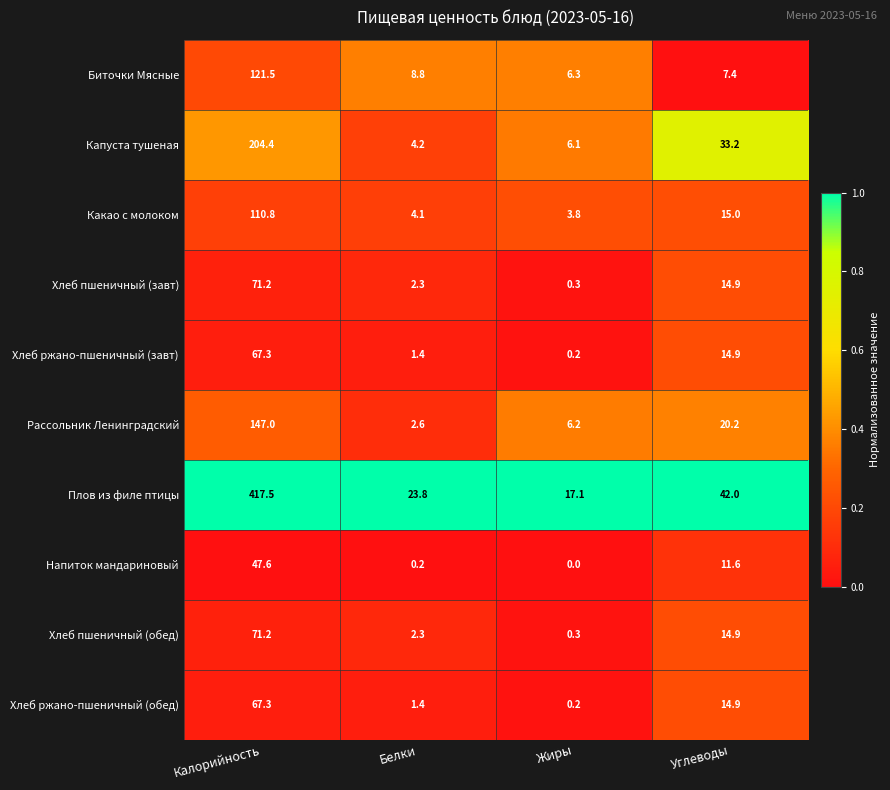

What is the difference between the second highest and second lowest values in the Напиток мандариновый series?

11.4